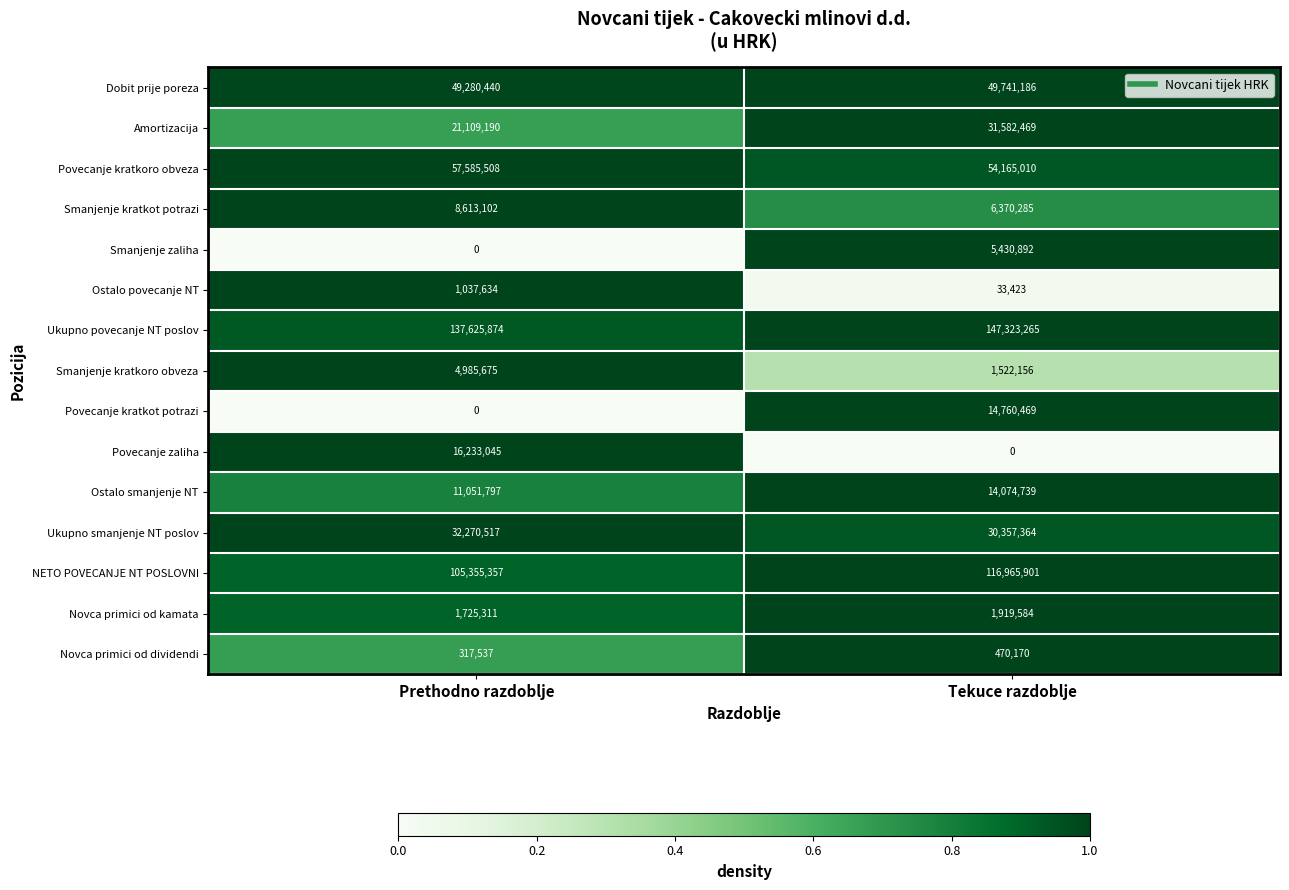

How many distinct data groups are displayed?

15